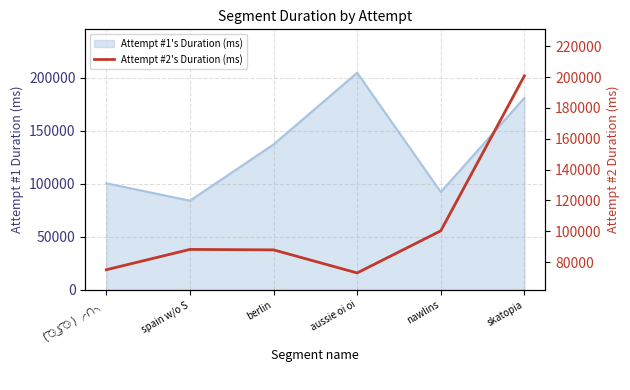

True or false: there are more than 0 points higher than both neighbors.

True